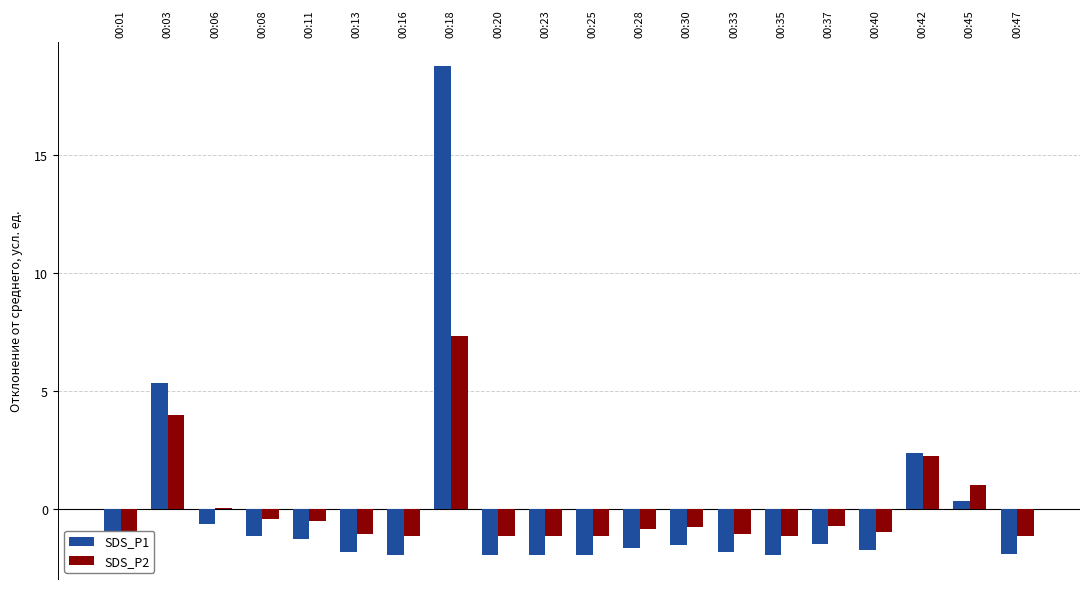

How many categories are shown in the chart?

20